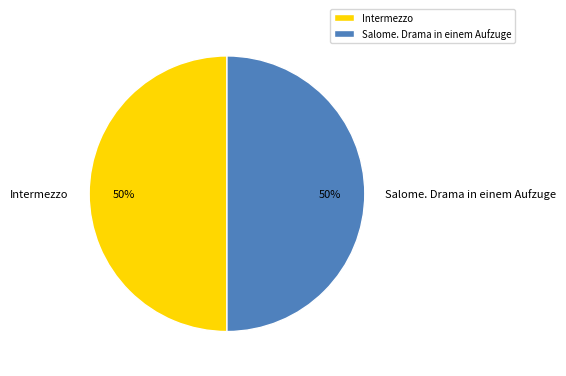

To the nearest percent, what is the average slice percentage?

50%